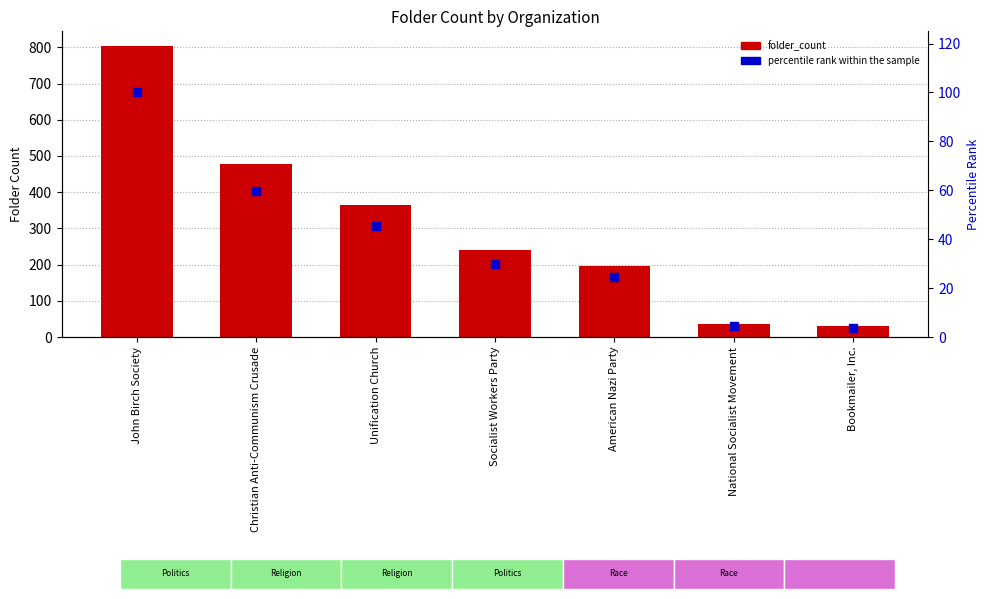

At how many categories does at least one series exceed 429?

2